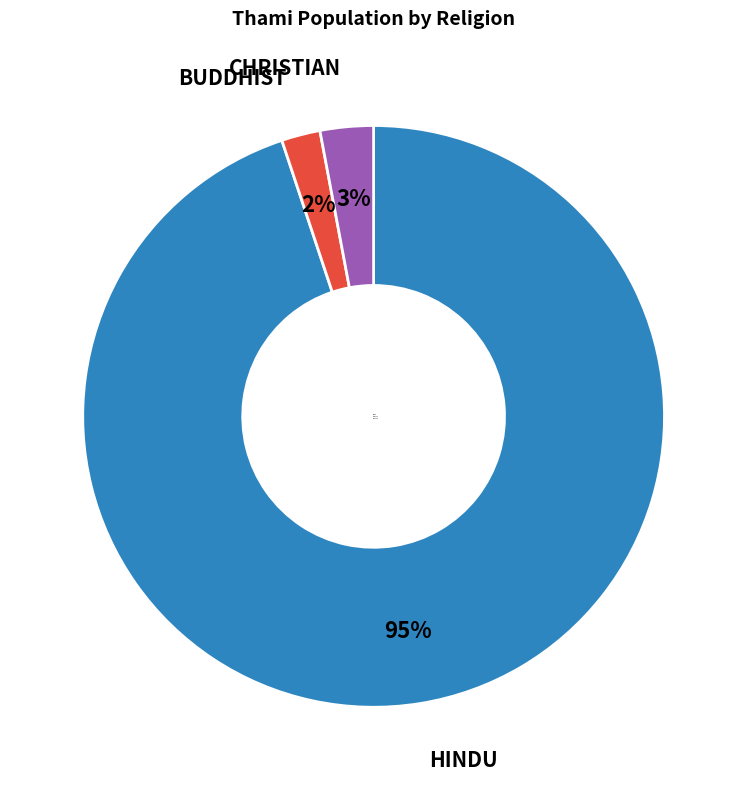

To the nearest percent, what is the combined percentage of Buddhist and Hindu?

97%